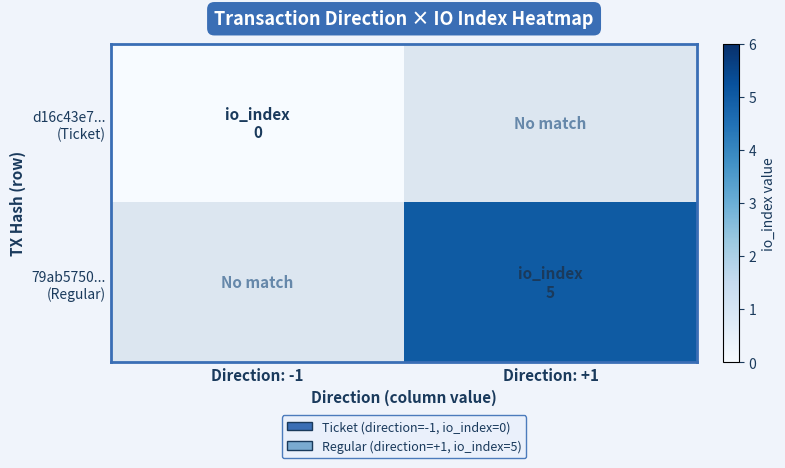

Which series has the widest spread of values?

d16c43e7... (Ticket)